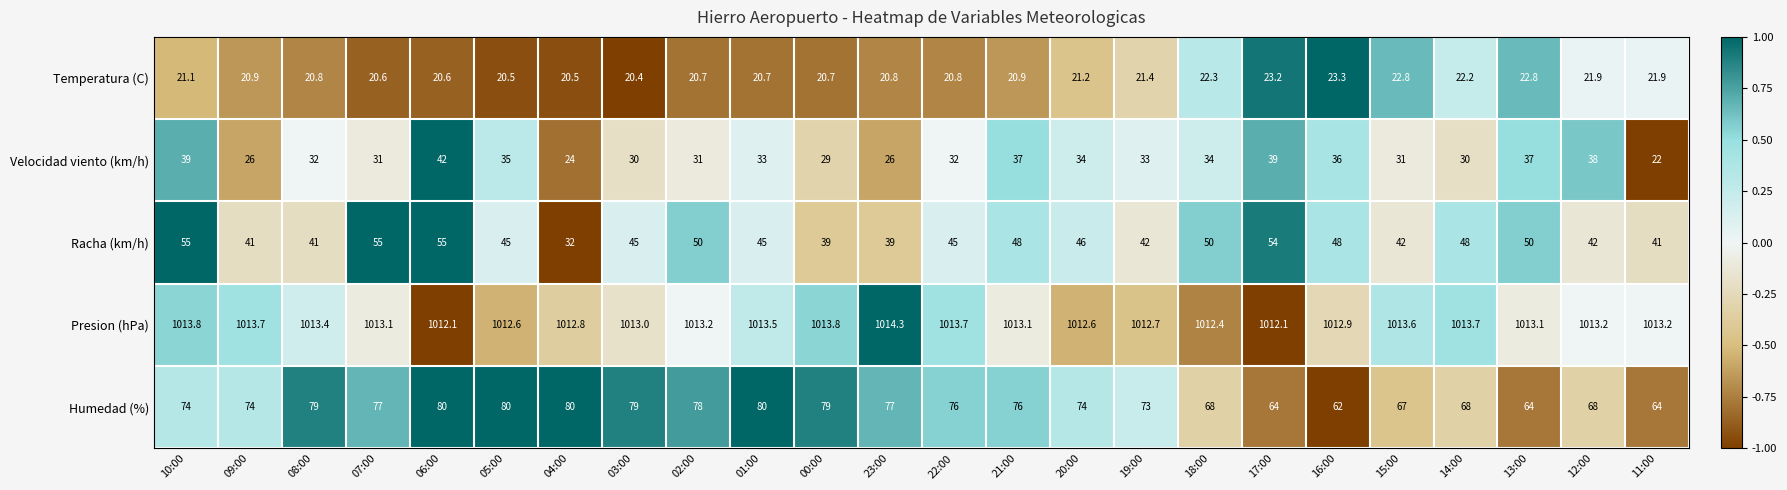

What is the difference between the second highest and minimum values in the Racha (km/h) series?

23.0